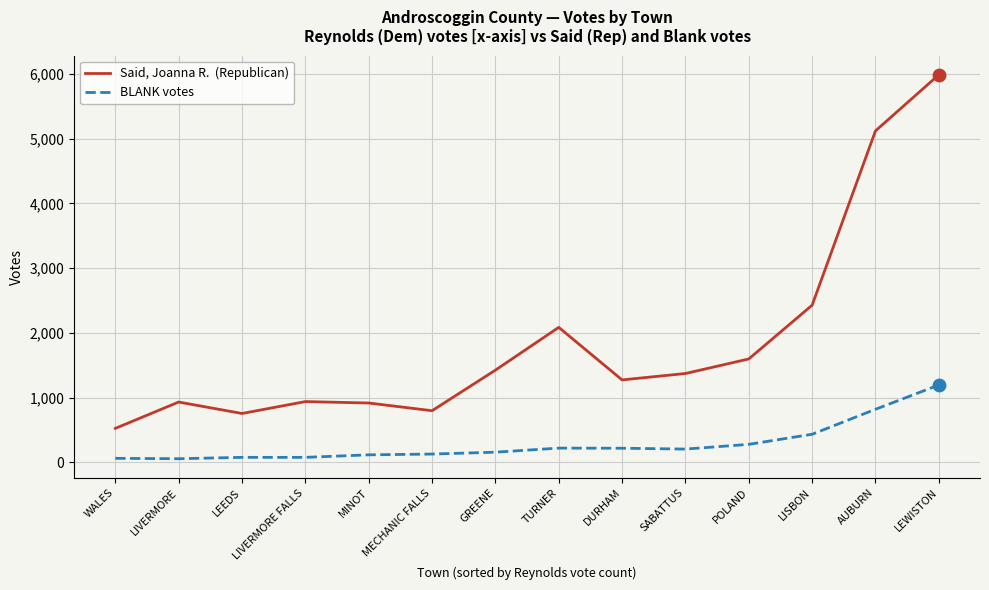

What is the total value across all series at TURNER?

2302